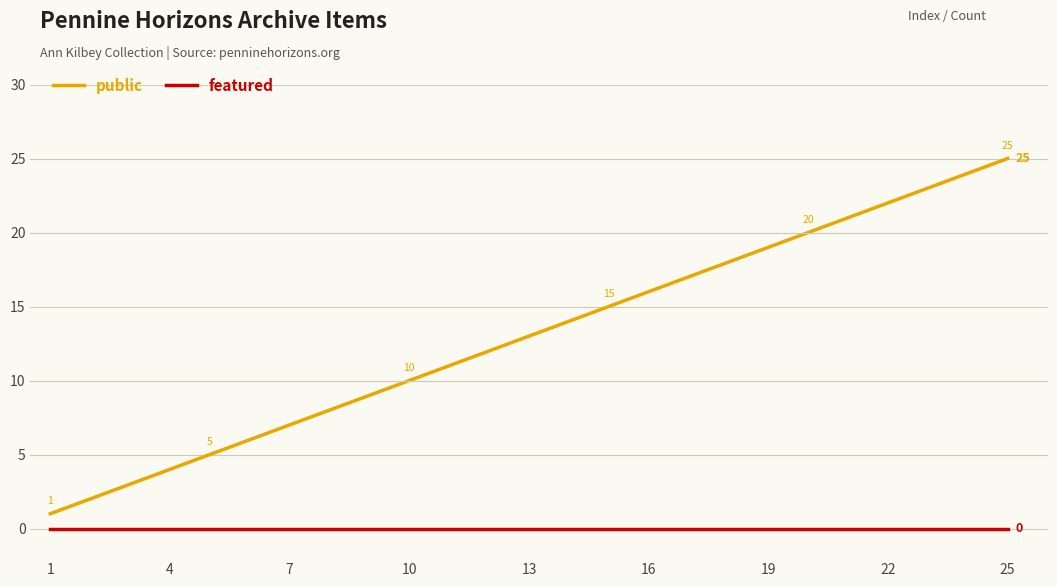

Reading right to left, transcribe all the data shown in this chart.

public: 25	24	23	22	21	20	19	18	17	16	15	14	13	12	11	10	9	8	7	6	5	4	3	2	1
featured: 0	0	0	0	0	0	0	0	0	0	0	0	0	0	0	0	0	0	0	0	0	0	0	0	0